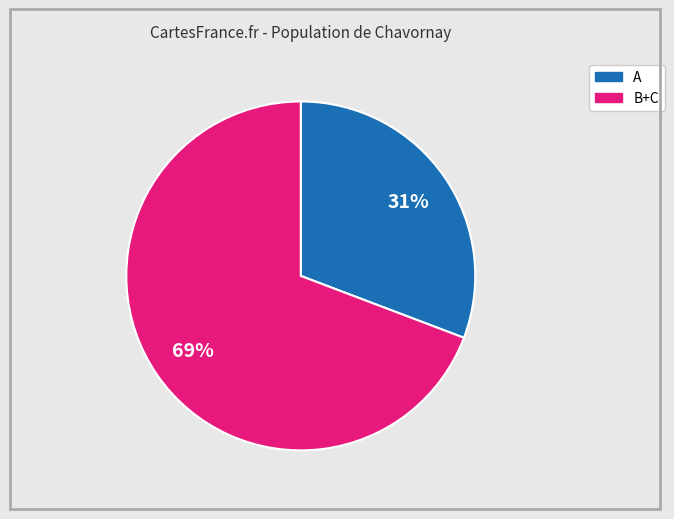

How many slices are in this pie chart?

2